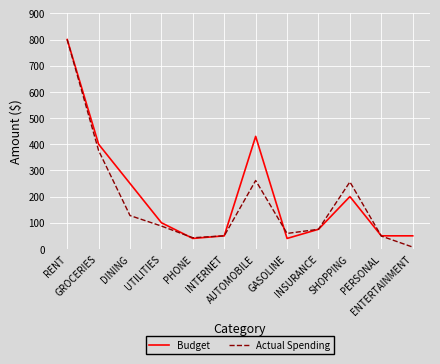

Which series has the largest total across all categories?

Budget